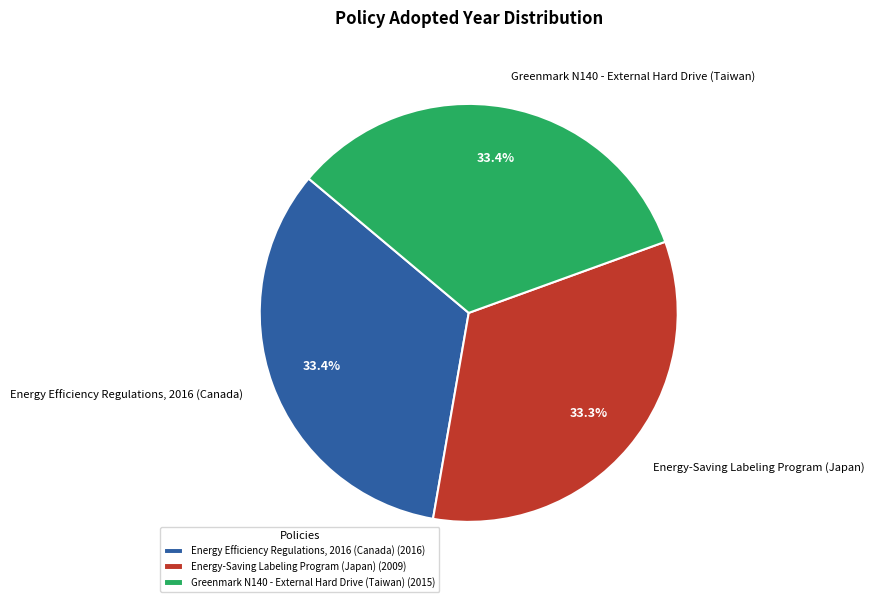

To the nearest percent, what is the average slice percentage?

33%